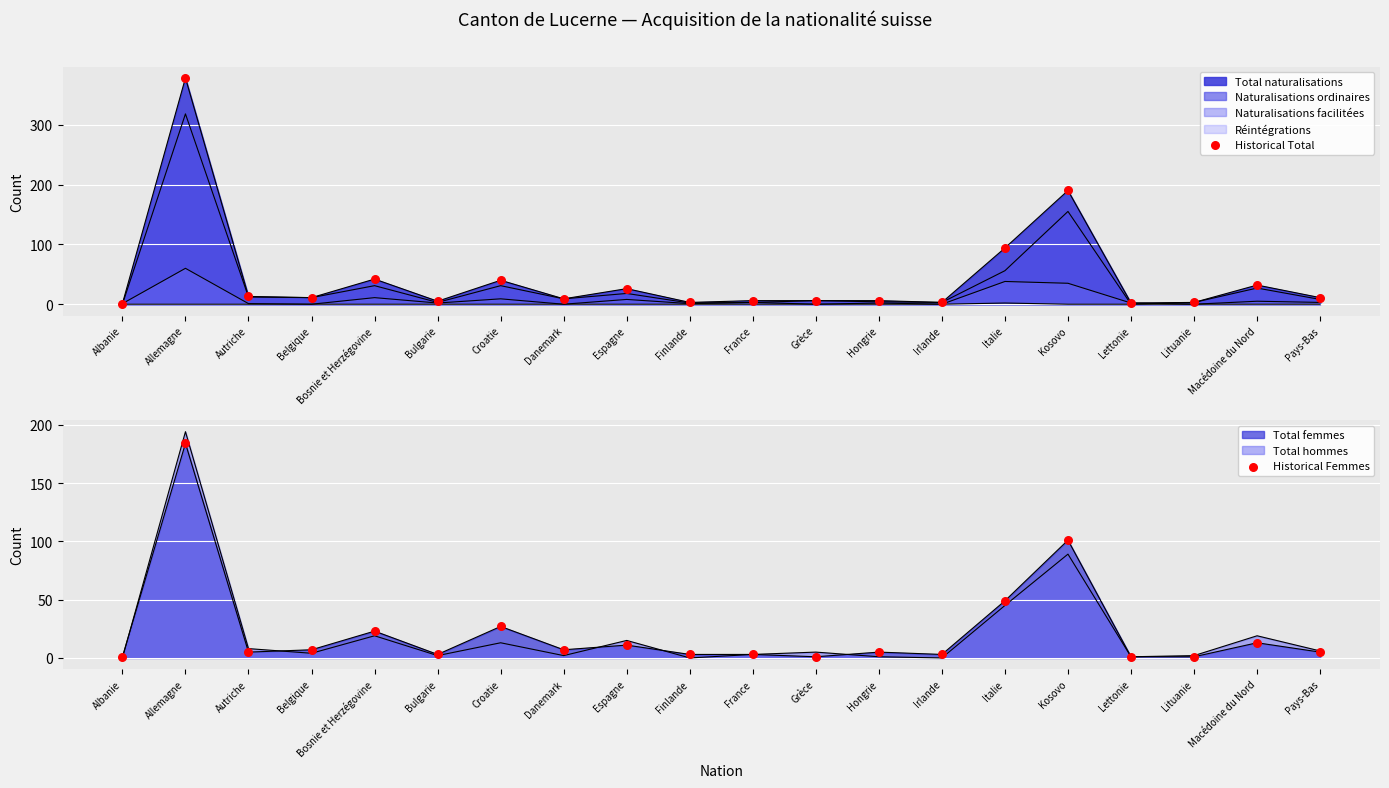

At how many categories does at least one series exceed 270?

1